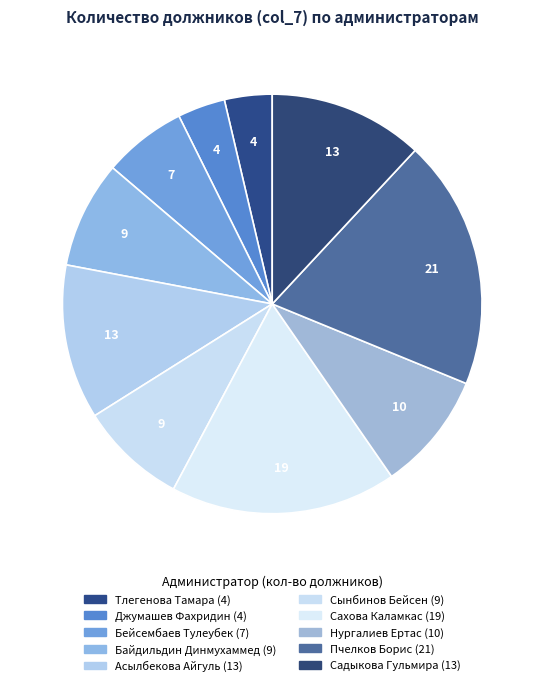

Count the number of slices in the pie.

10